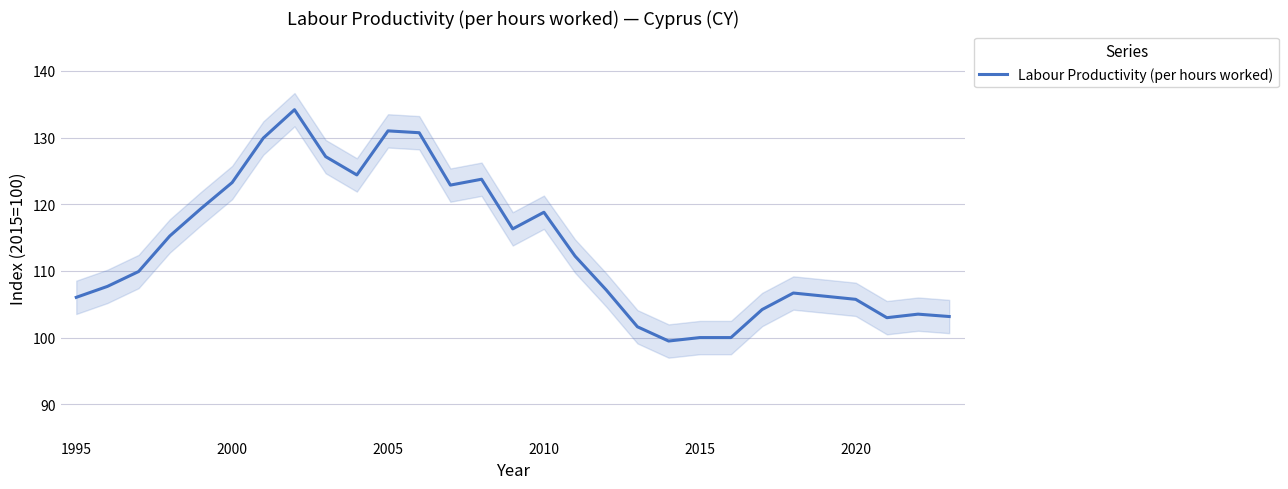

The Labour Productivity (per hours worked) series shows 165.6 at 2010. True or false?

False